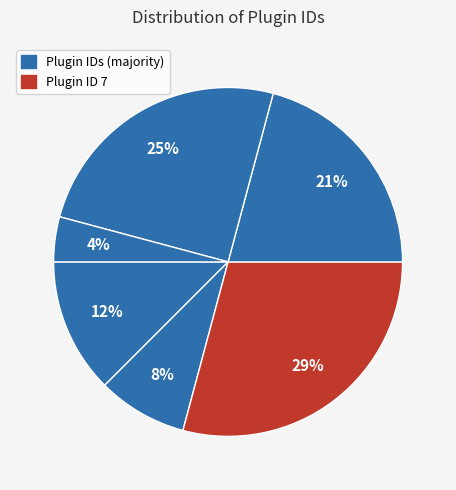

Which category has the biggest portion of the pie?

7